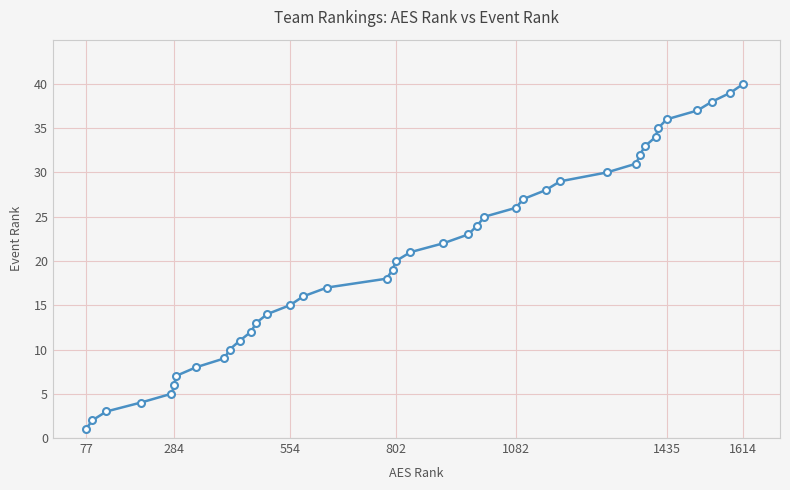

What is the value of the 10th point from the left?

10